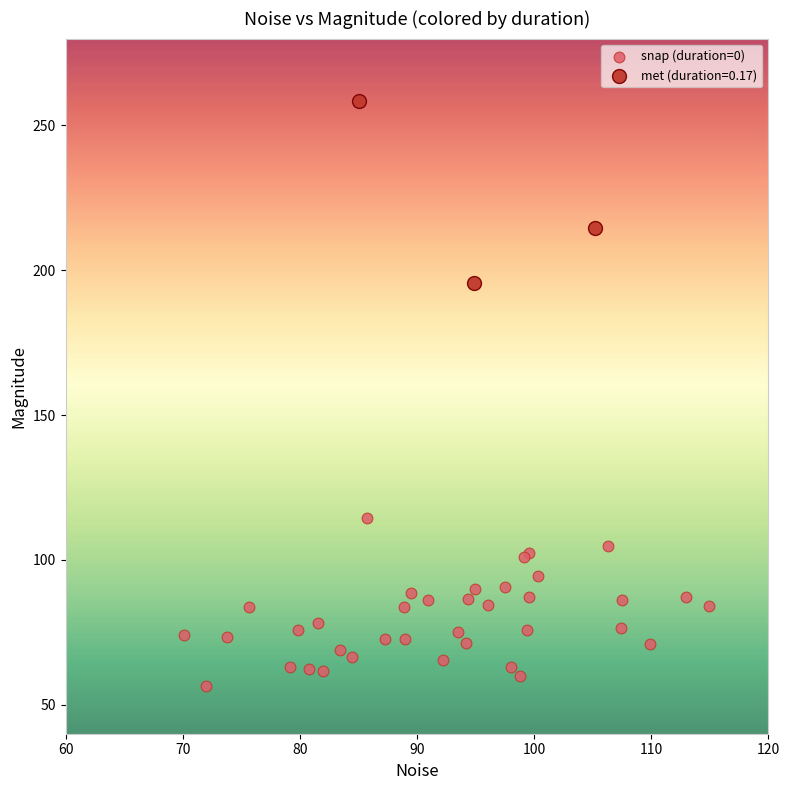

Which series reaches the minimum Y coordinate?

snap (duration=0)